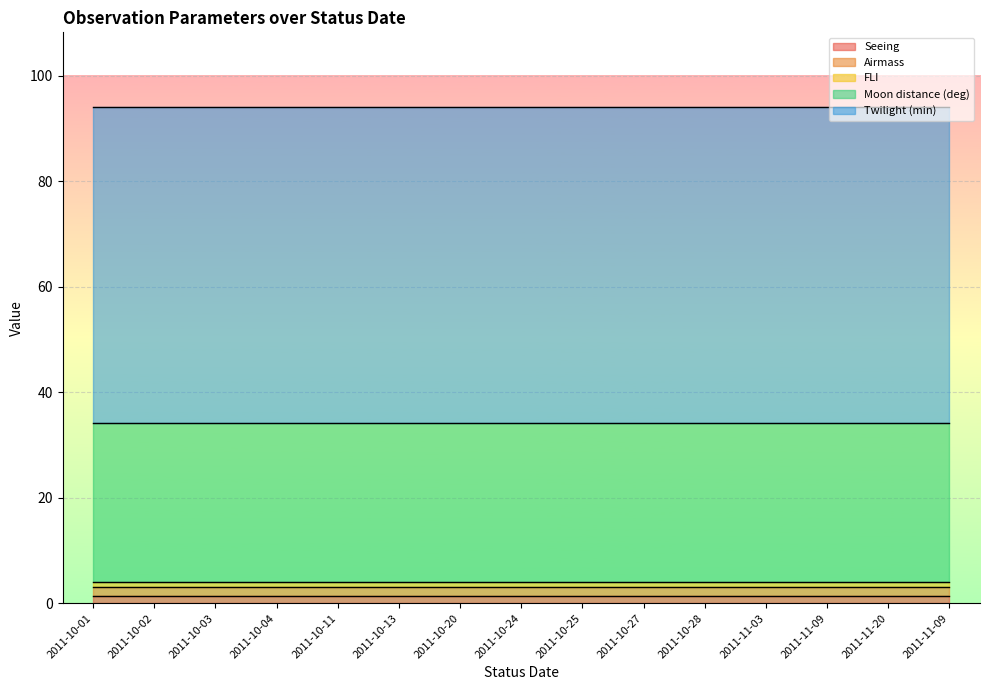

True or false: FLI and Seeing cross at least once.

False